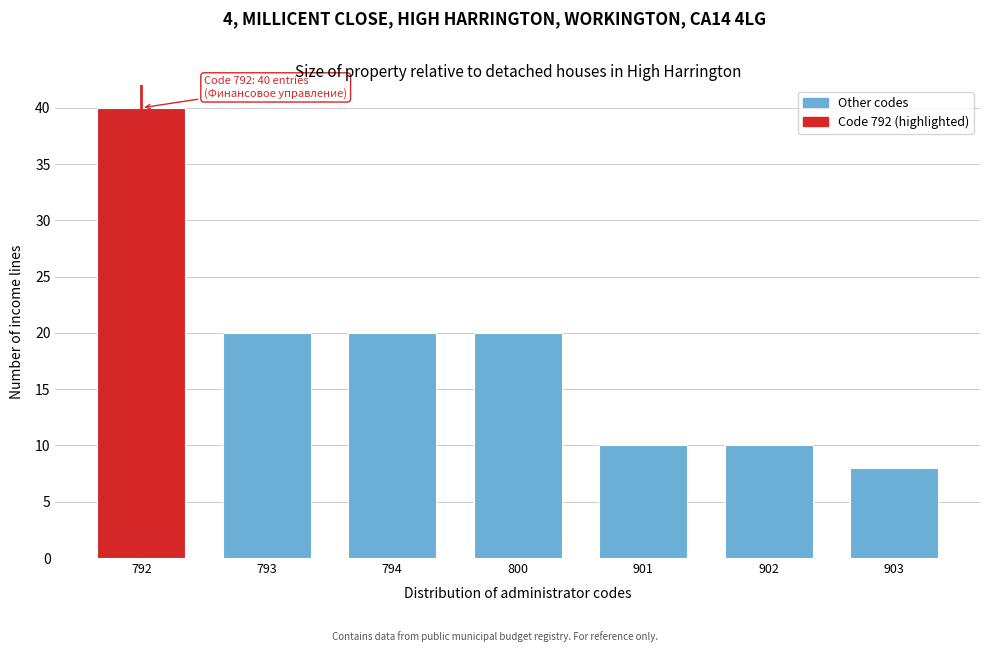

Reading left to right, extract all data points from this chart.

792=40	793=20	794=20	800=20	901=10	902=10	903=8